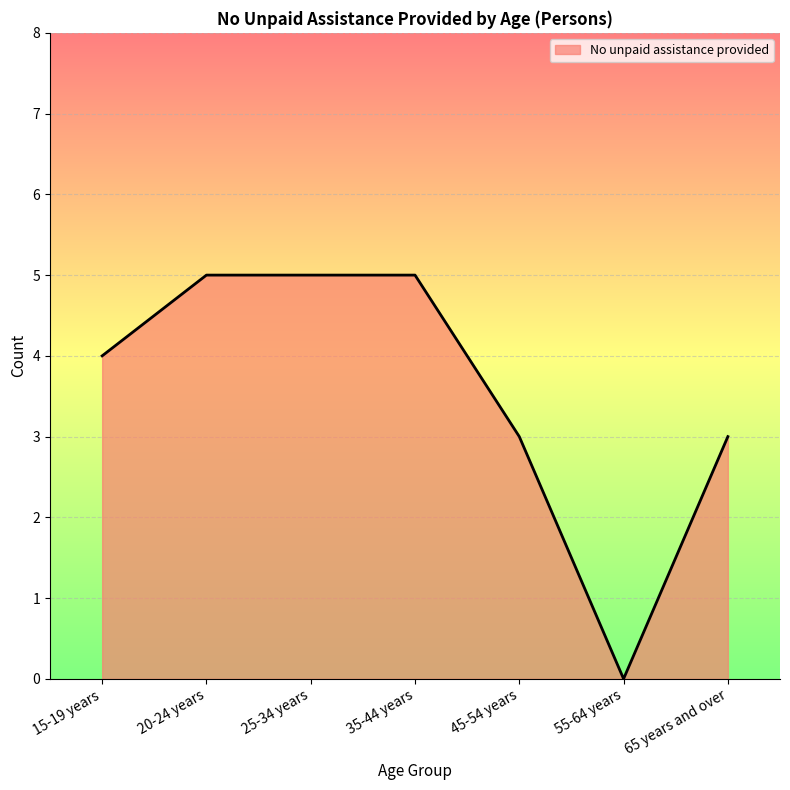

Which has a higher value, 45-54 years or 35-44 years?

35-44 years